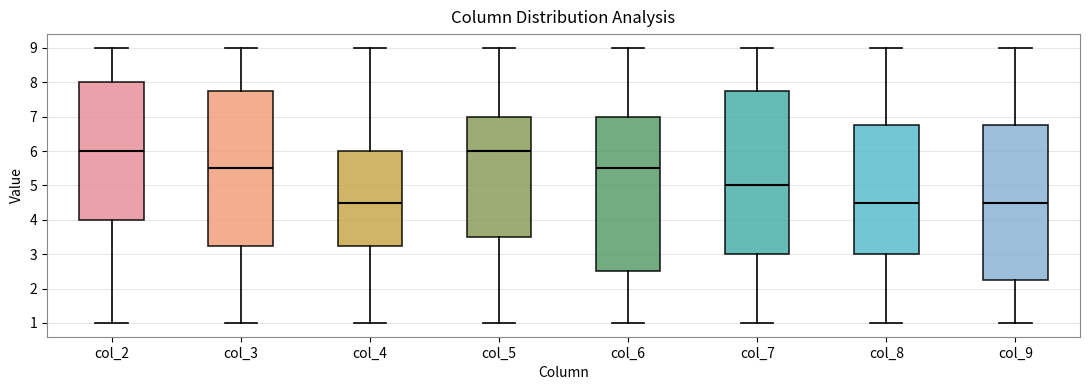

Reading left to right, transcribe this box plot: for each box, give where its median line is, the range the box spans, and where its two whiskers end, as read against the y-axis. The values are not printed on the chart, so give them approximately, as read against the axis.

col_2: median 6.0, box 4.0 to 8.0, whiskers 1.0 to 9.0
col_3: median 5.5, box 3.3 to 7.8, whiskers 1.0 to 9.0
col_4: median 4.5, box 3.3 to 6.0, whiskers 1.0 to 9.0
col_5: median 6.0, box 3.5 to 7.0, whiskers 1.0 to 9.0
col_6: median 5.5, box 2.5 to 7.0, whiskers 1.0 to 9.0
col_7: median 5.0, box 3.0 to 7.8, whiskers 1.0 to 9.0
col_8: median 4.5, box 3.0 to 6.8, whiskers 1.0 to 9.0
col_9: median 4.5, box 2.3 to 6.8, whiskers 1.0 to 9.0